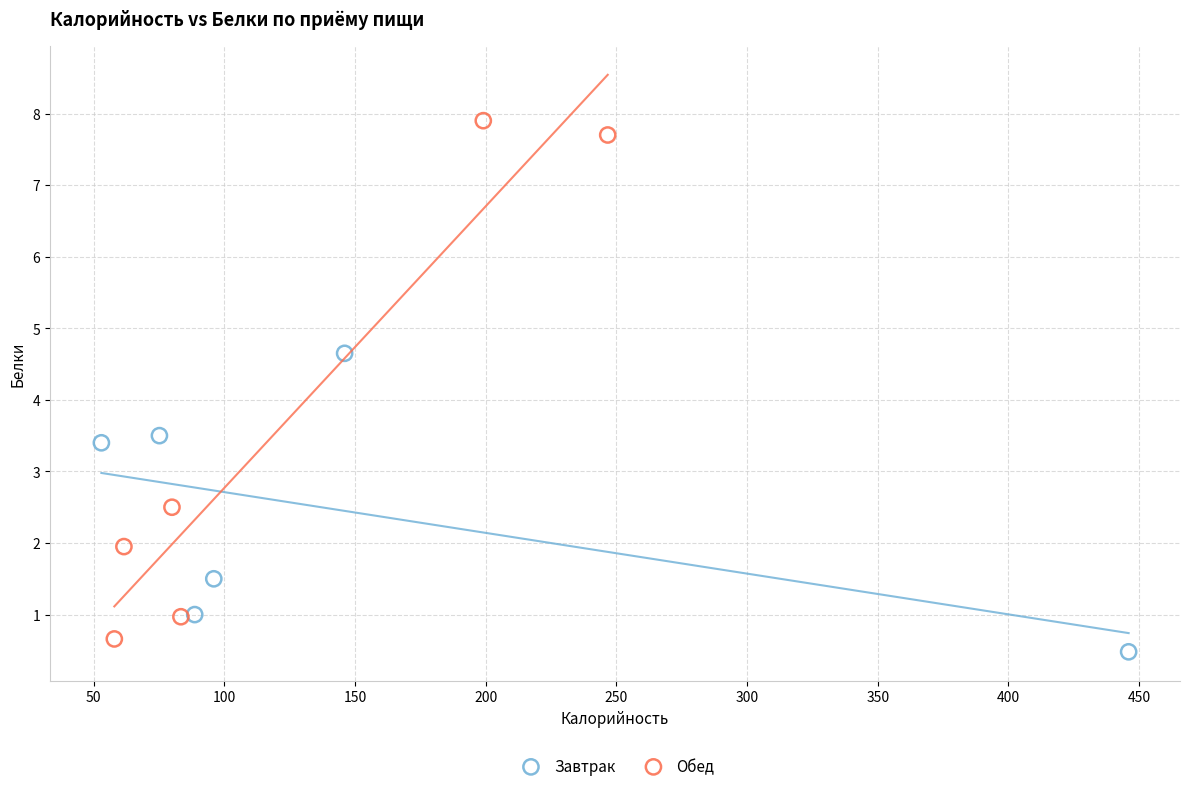

Which series has the largest Y range (max minus min)?

Обед